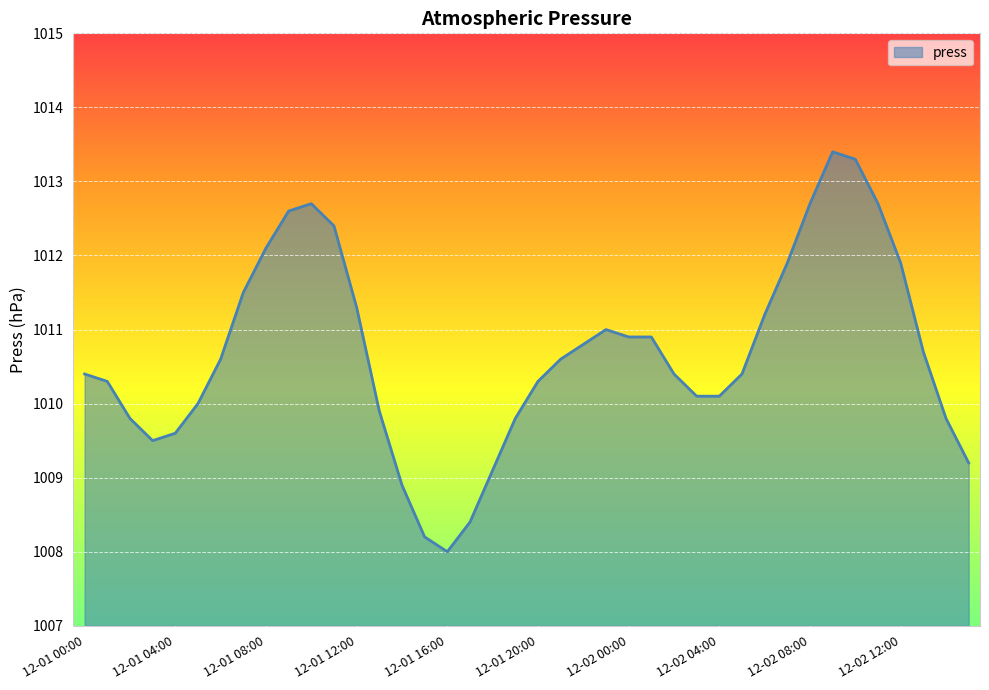

What is the greatest value displayed?

1013.4